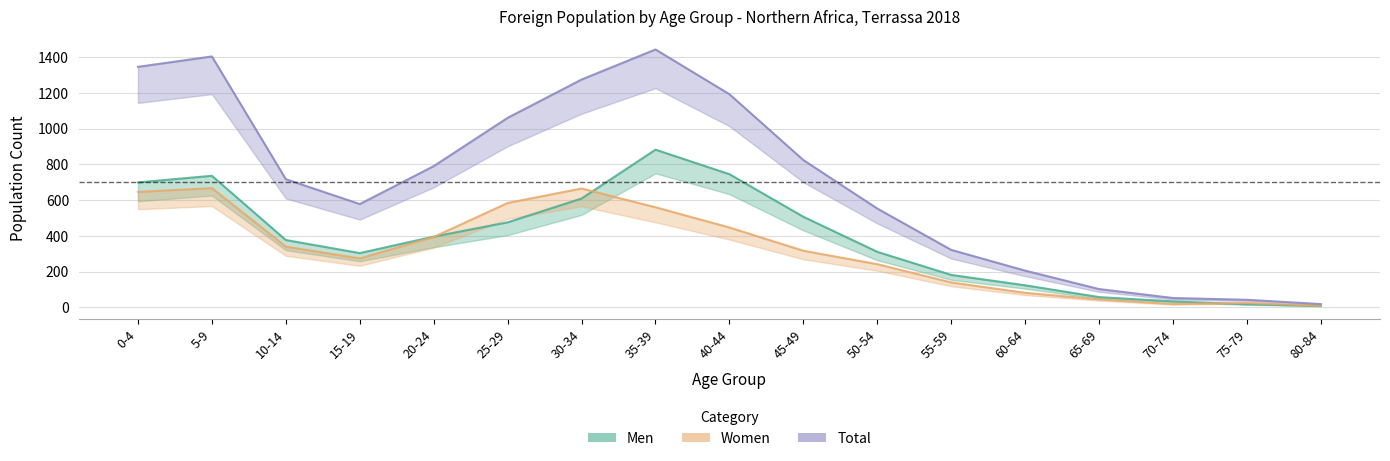

True or false: Women and Men intersect in this chart.

True